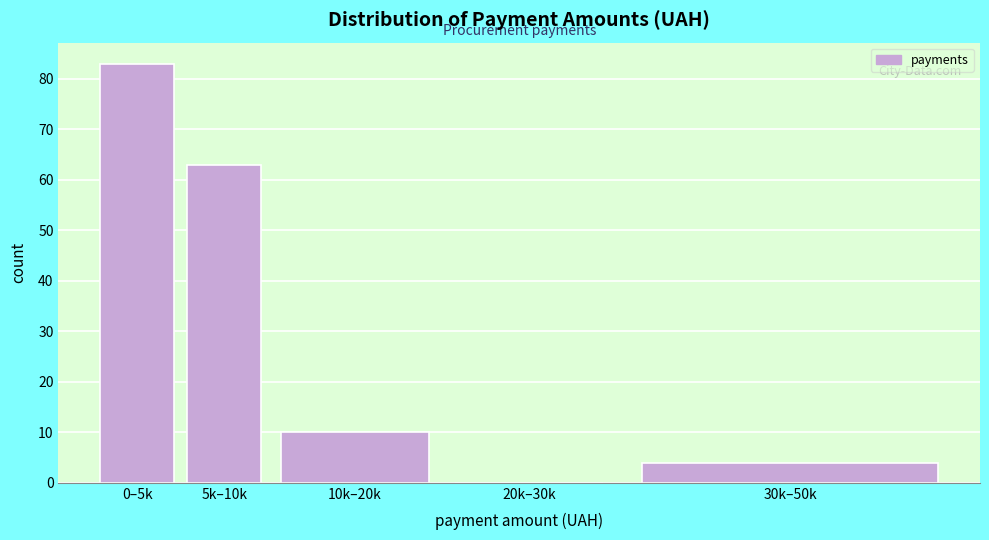

Reading left to right, transcribe all the data shown in this chart.

0–5k=83	5k–10k=63	10k–20k=10	20k–30k=0	30k–50k=4